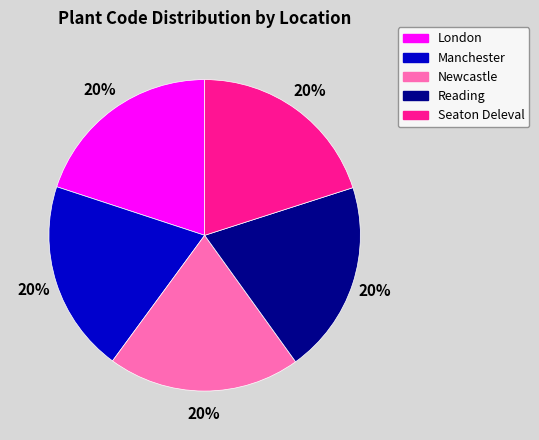

What is the ratio of the value at Manchester to the value at London?

1.0